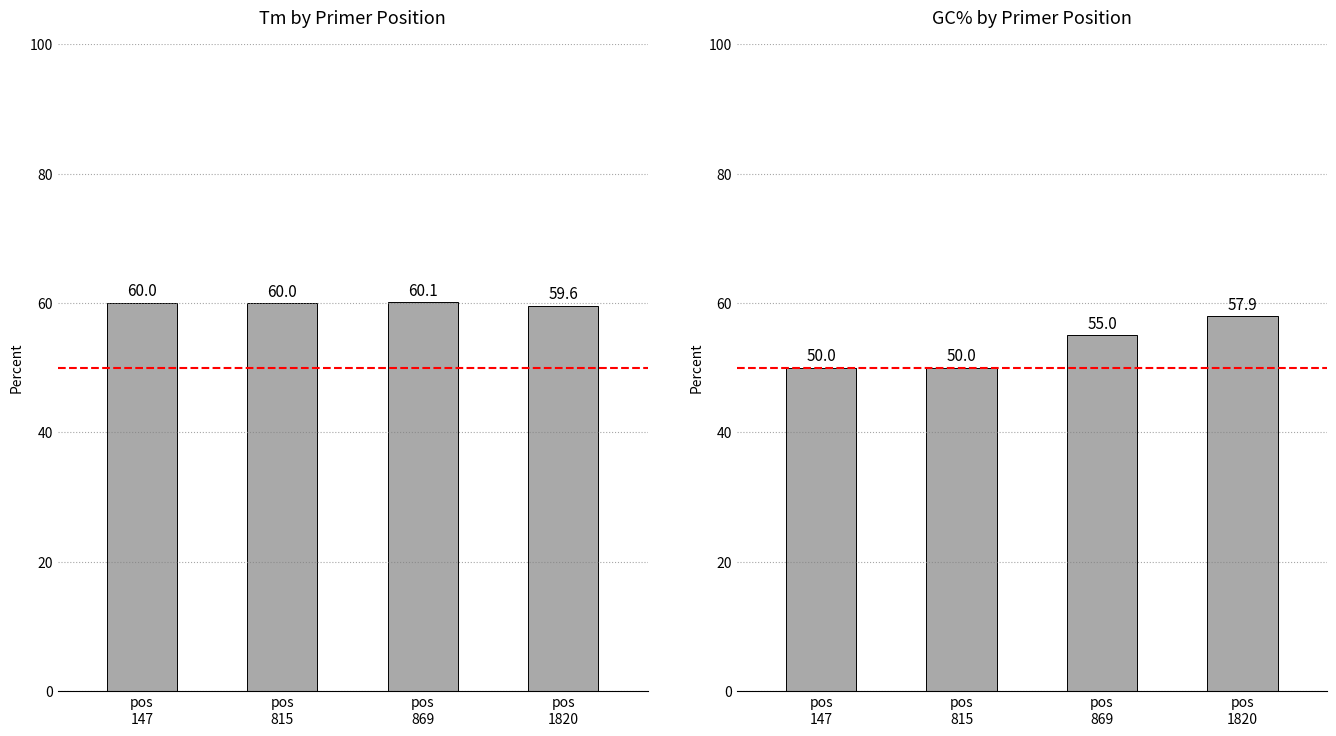

Where does the PRIMER_LEFT_0_GC_PERCENT series first go above 55?

pos
1820